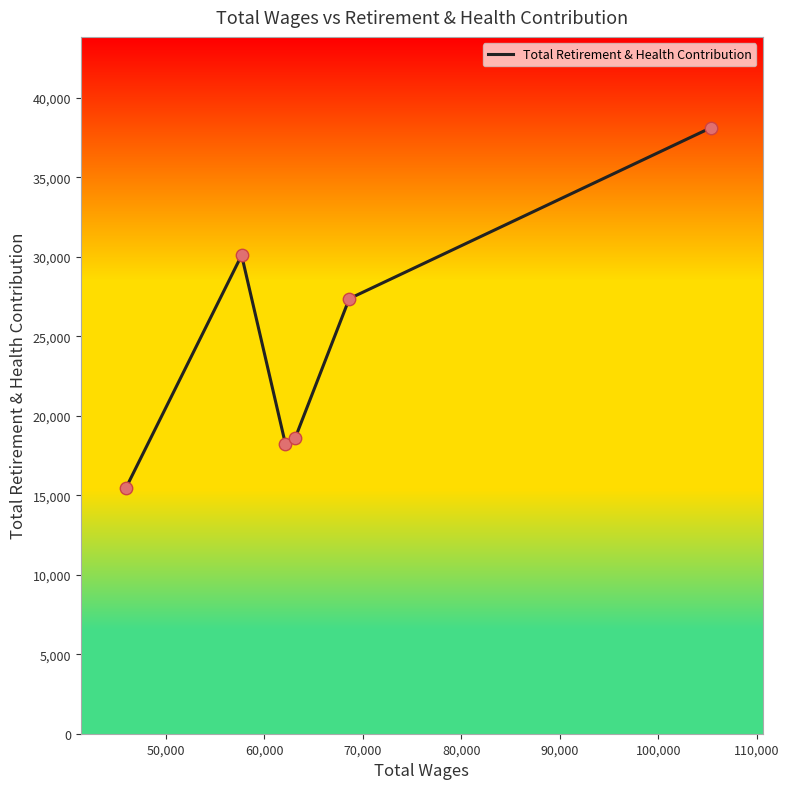

What is the sum of all values?

147929